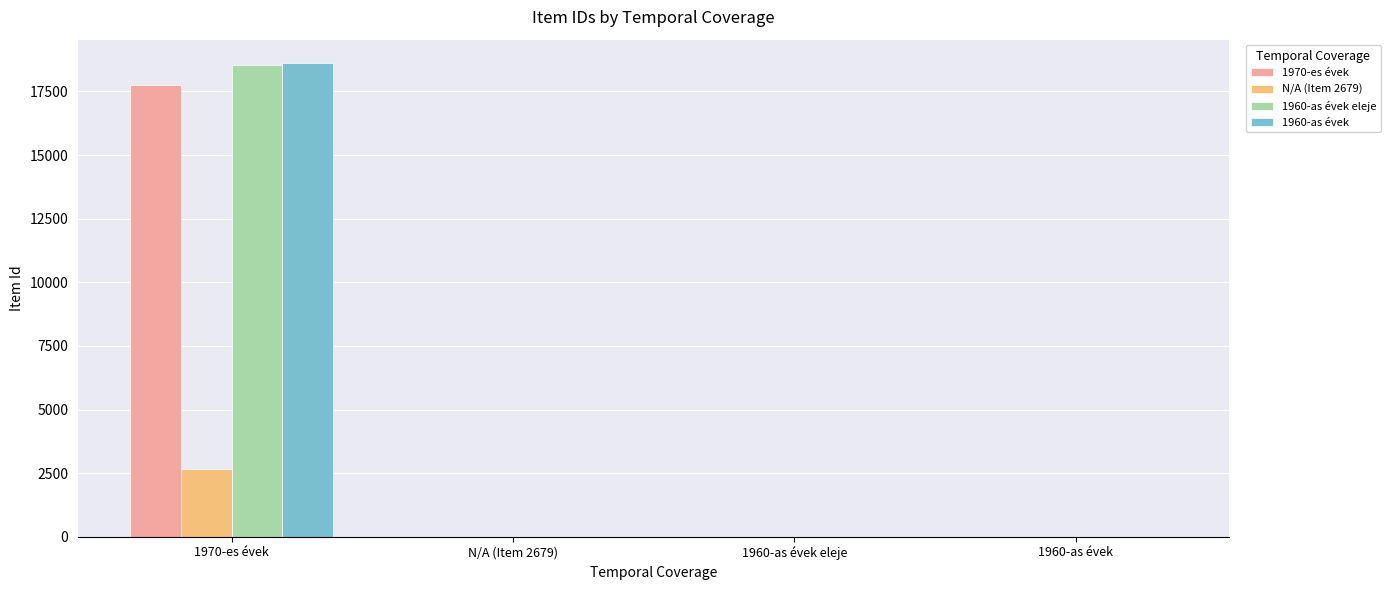

Reading left to right, what are all the values shown in this chart?

1970-es évek: 17758	0	0	0
N/A (Item 2679): 2679	0	0	0
1960-as évek eleje: 18520	0	0	0
1960-as évek: 18602	0	0	0